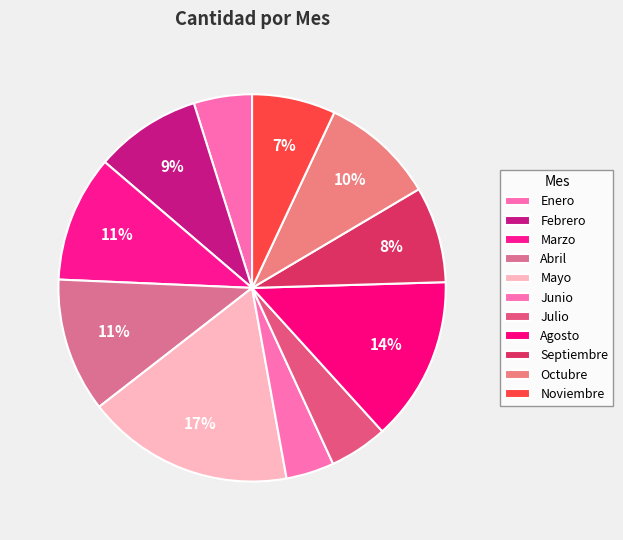

Is Junio the majority of the pie?

No